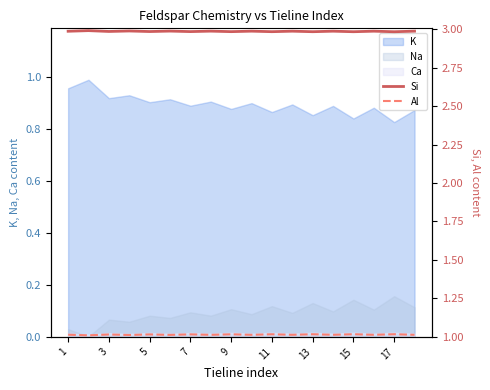

Is the value of Ca at 13 greater than the value of K at 15?

No